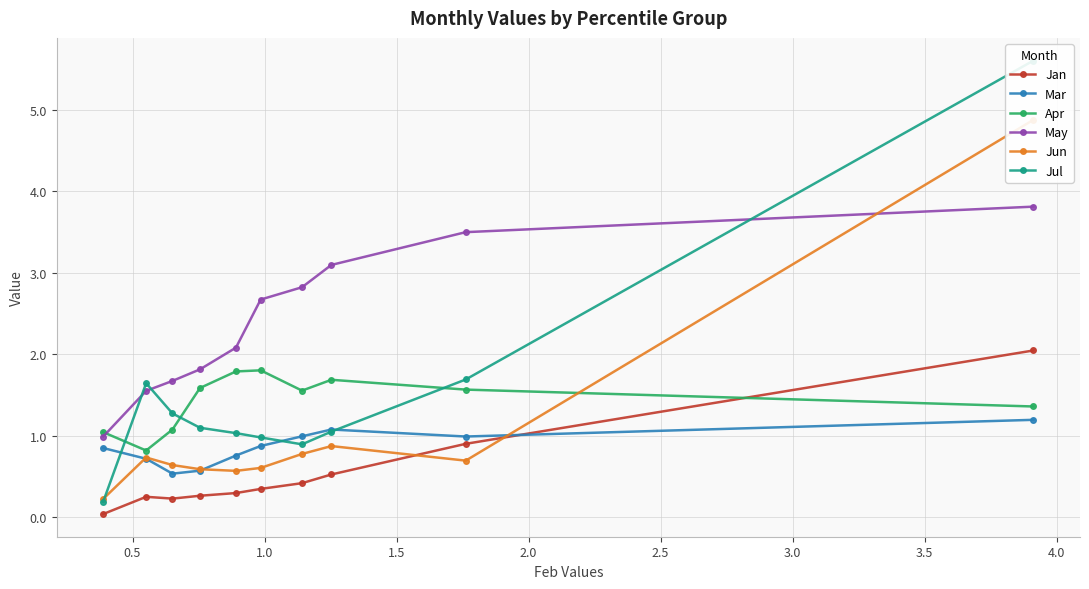

What is the highest value of the May series?

3.8